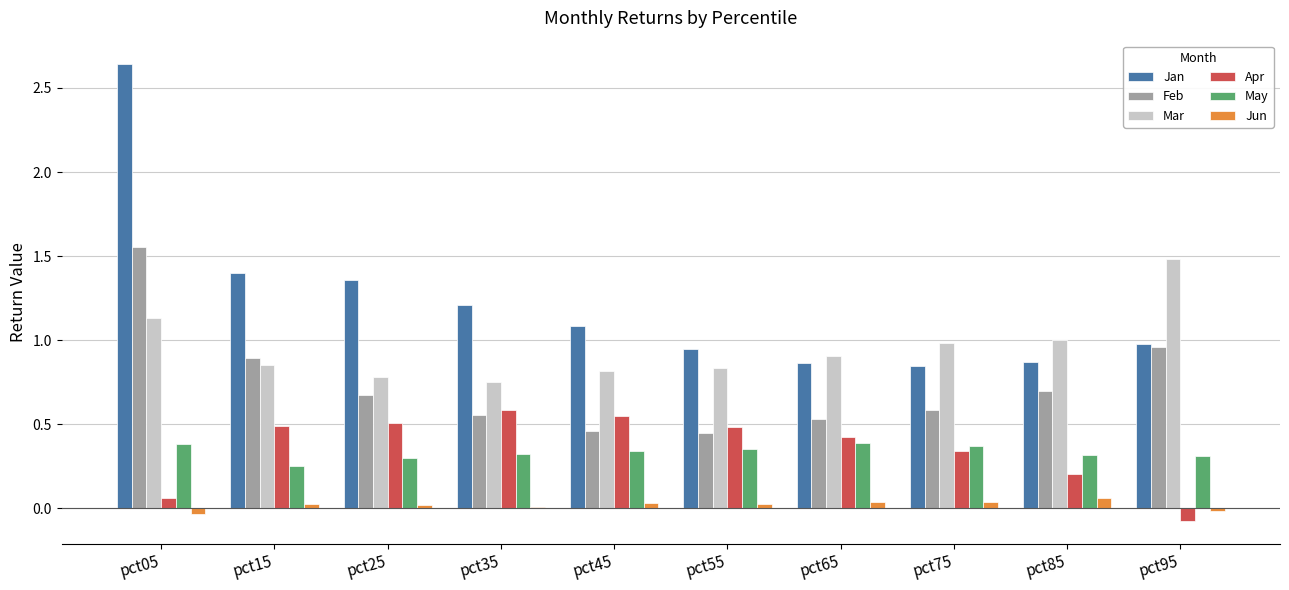

What is the total value across all series at pct25?

3.6